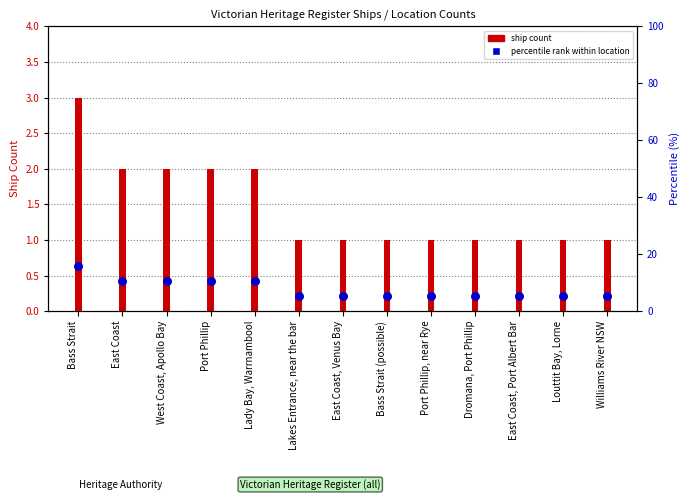

What is the ratio of the value at Dromana, Port Phillip to the value at Lady Bay, Warrnambool?

0.5